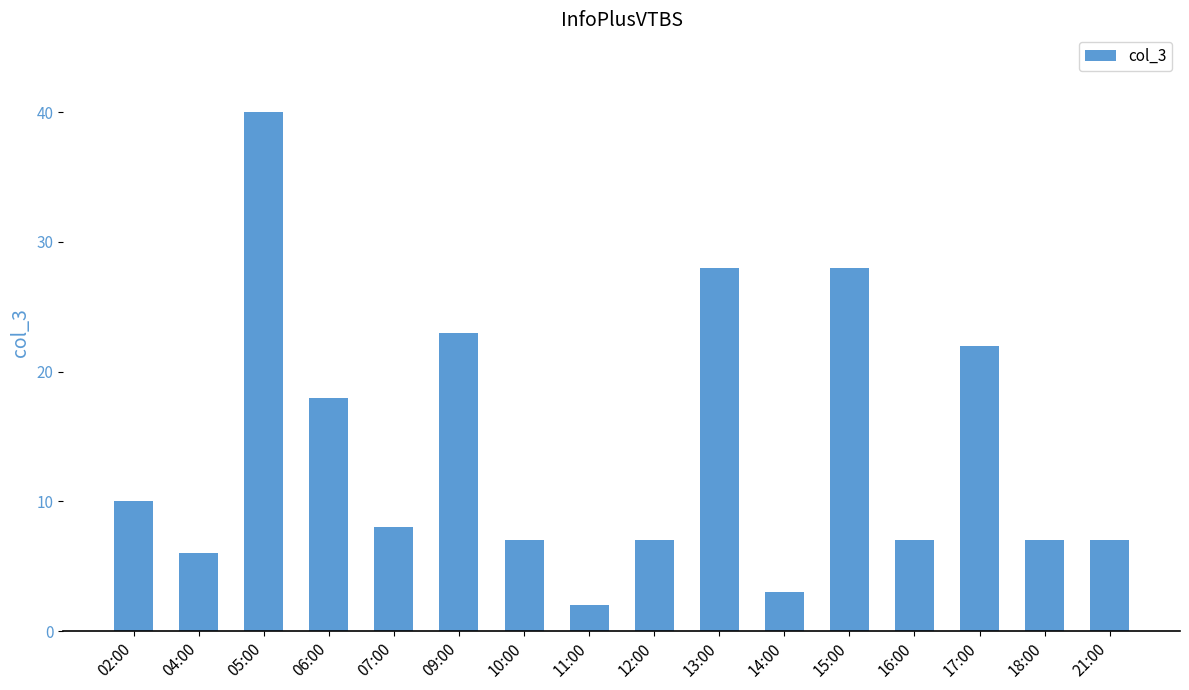

What is the approximate value at 18:00, to the nearest 5?

5